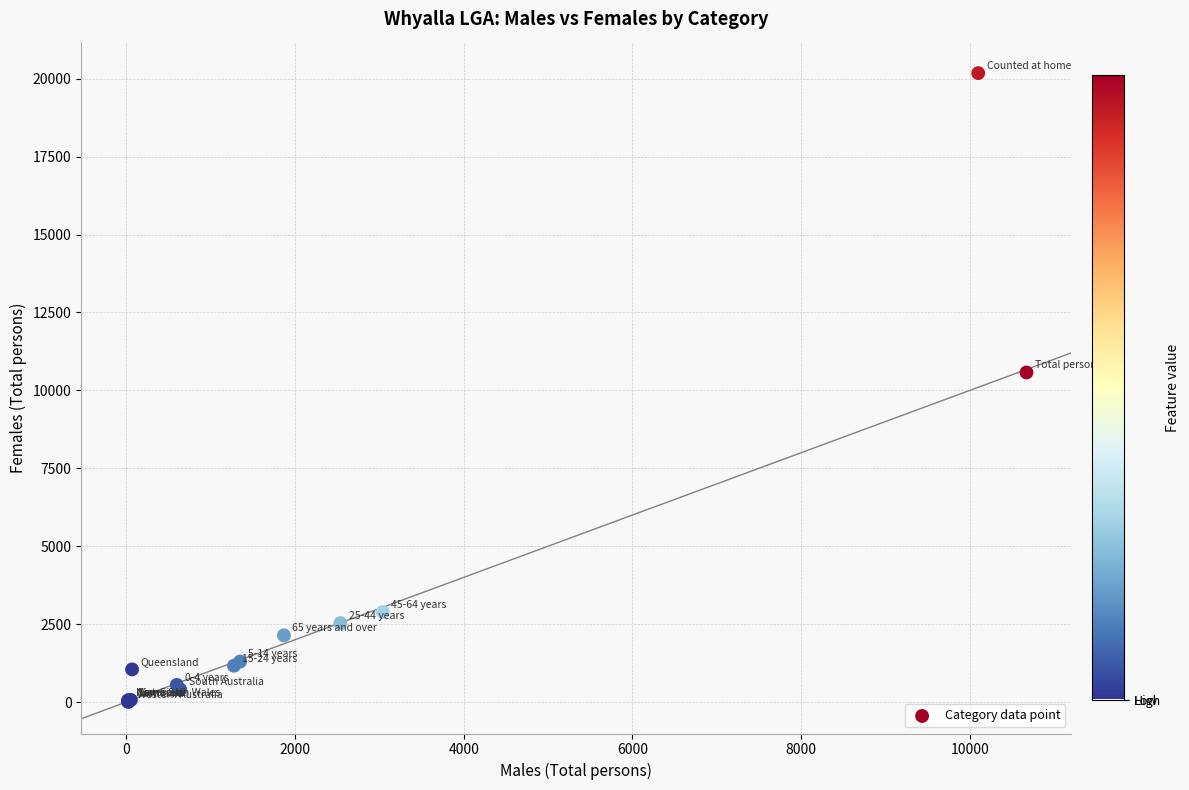

What Y value in the scatter plot is closest to 10091?

10574